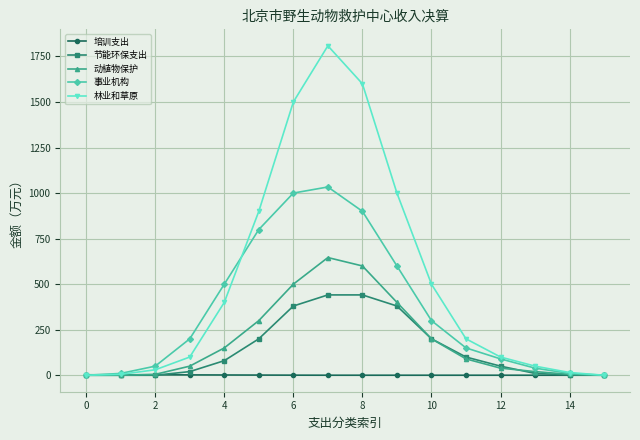

Which series has the largest range (max minus min)?

林业和草原